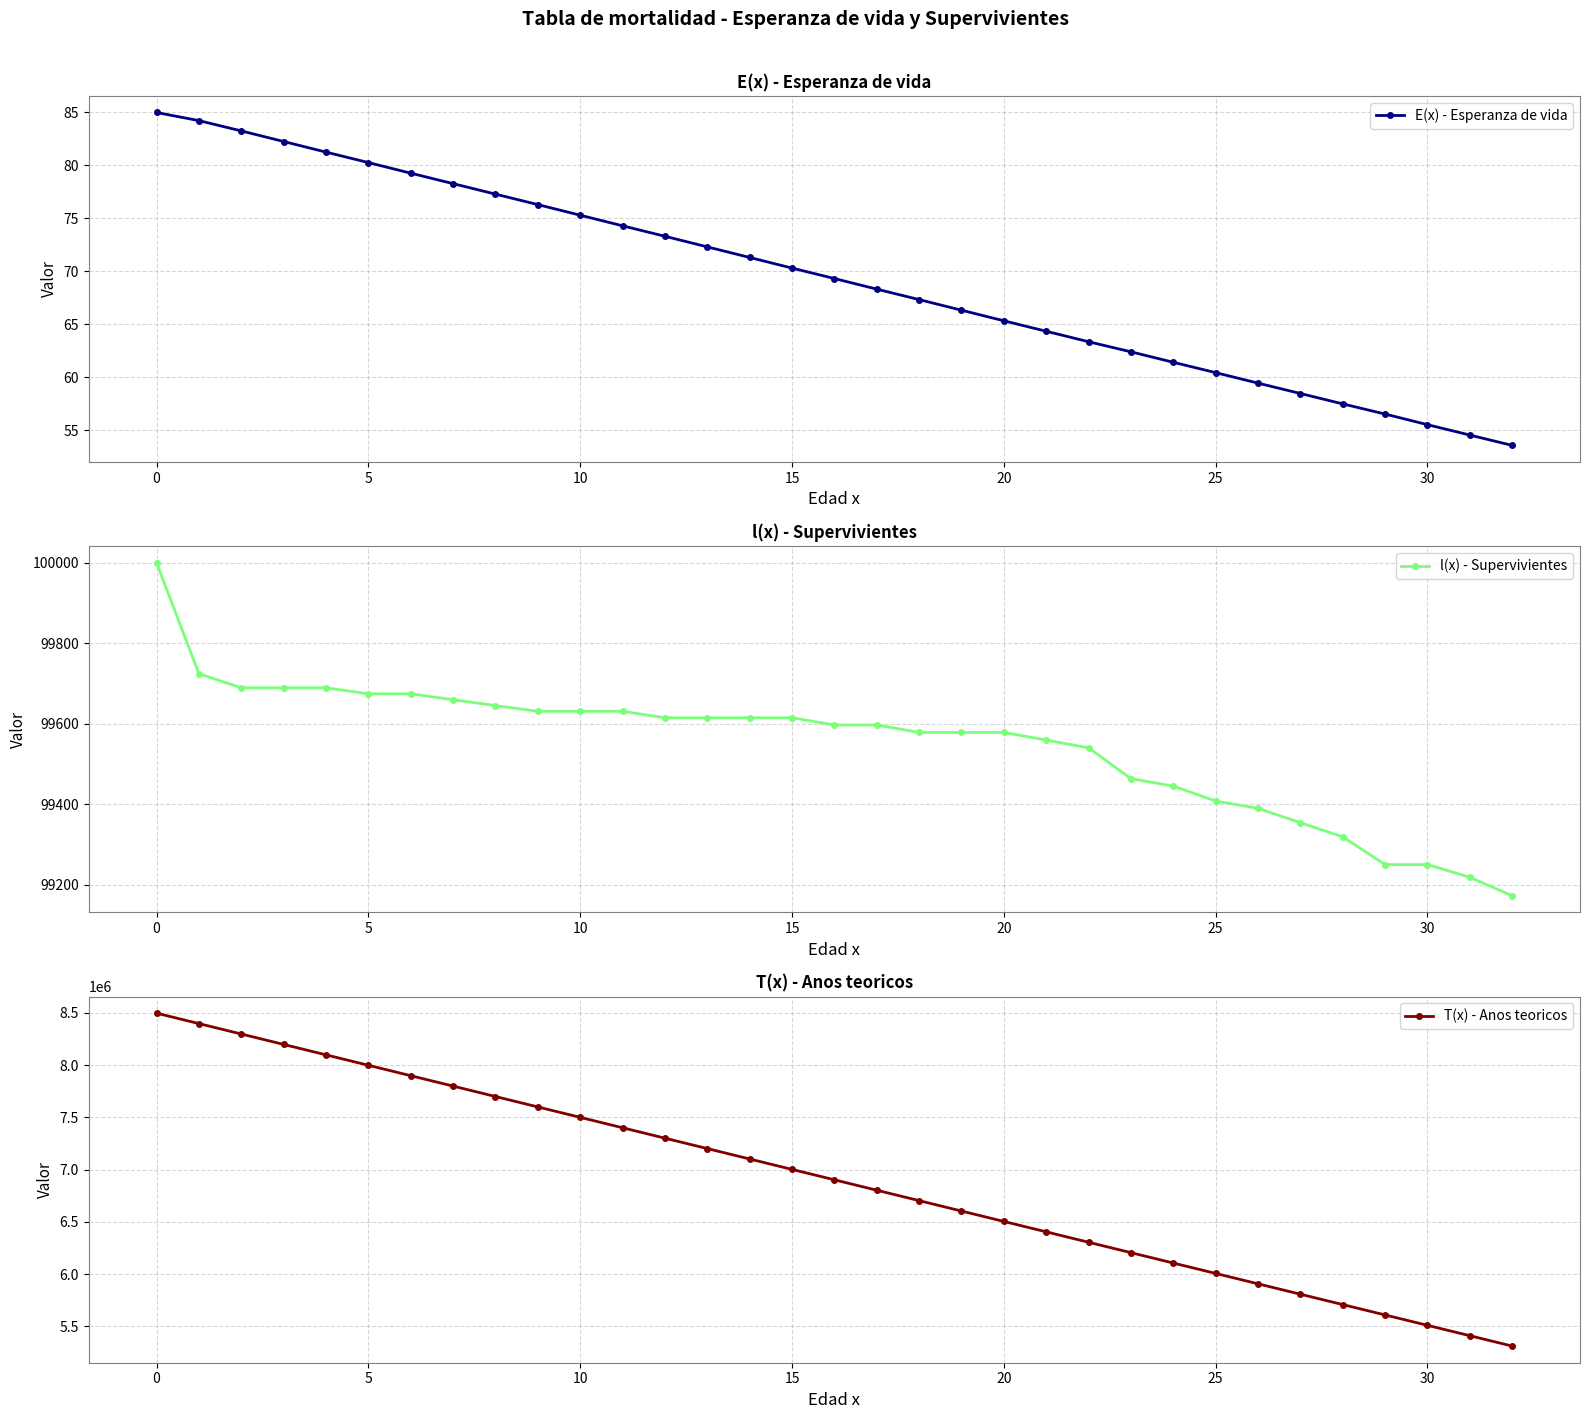

Between 22 and 19, which is larger?

19